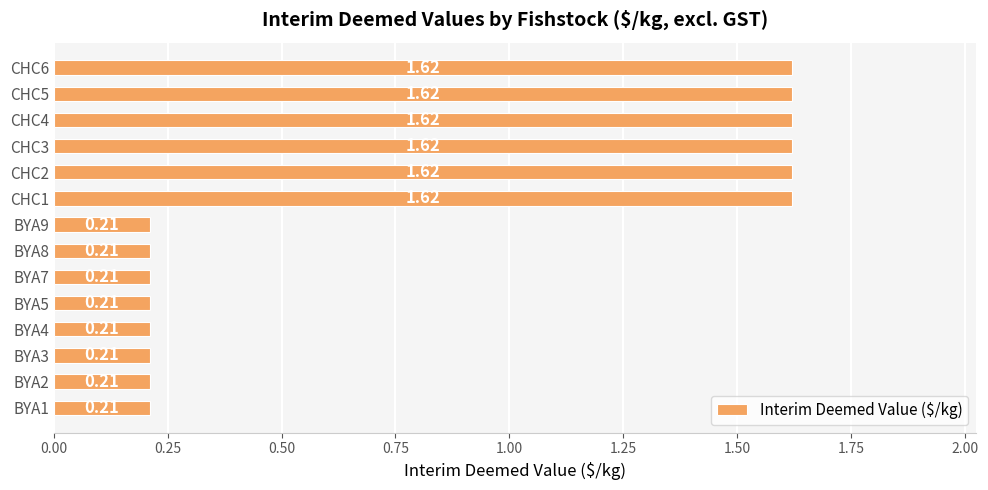

Does the chart contain stacked bars?

No